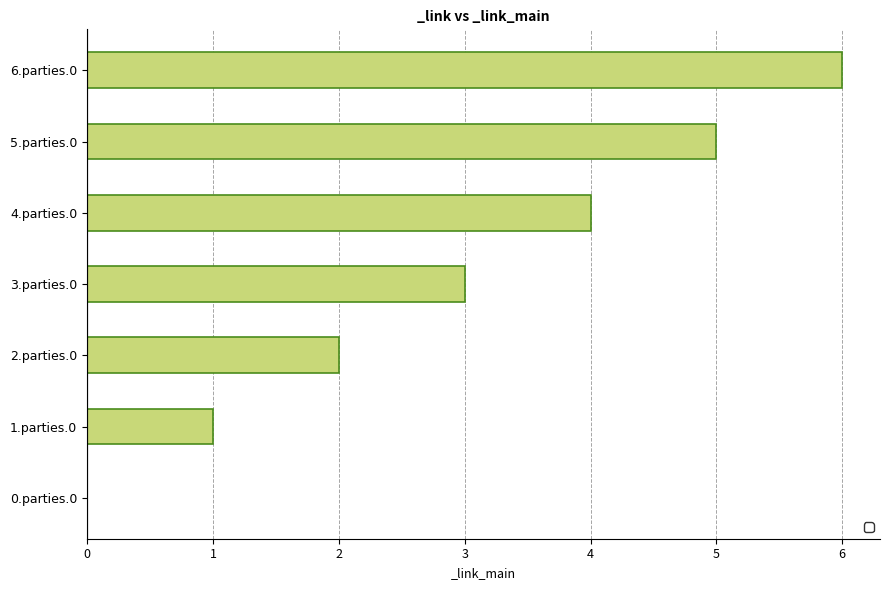

Count the values in the range 1 to 5.

5